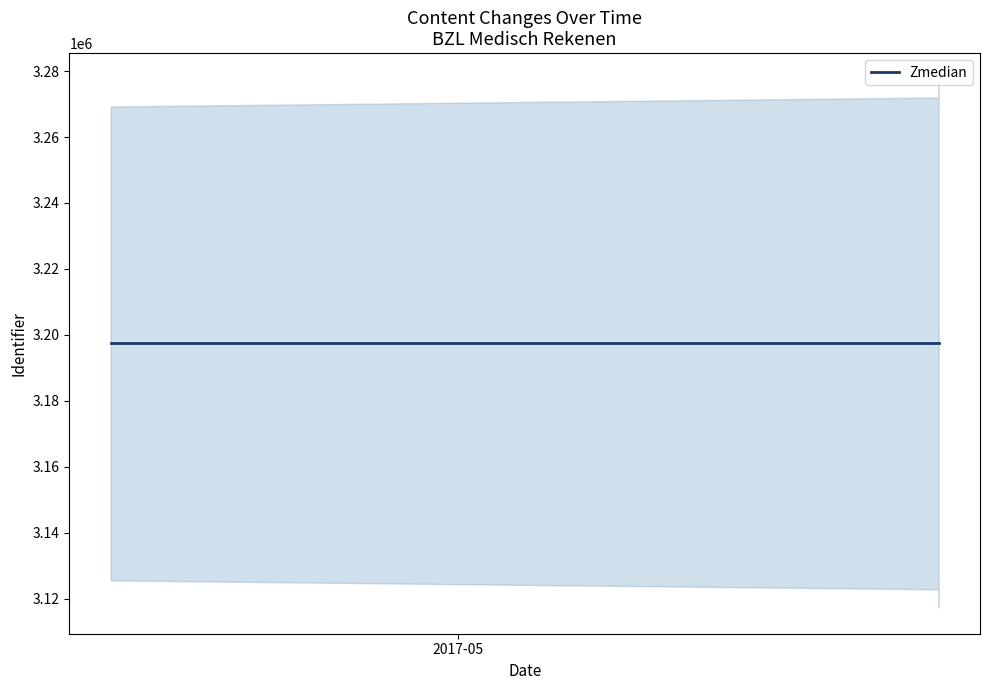

Reading left to right, what are all the values shown in this chart?

3197393	3197395	3197396	3197400	3197402	3197405	3197406	3197408	3197410	3197414	3197415	3197417	3197419	3197420	3197422	3197427	3197428	3197431	3197432	3197435	3197436	3197438	3197439	3197441	3197442	3197443	3197444	3197445	3197447	3197450